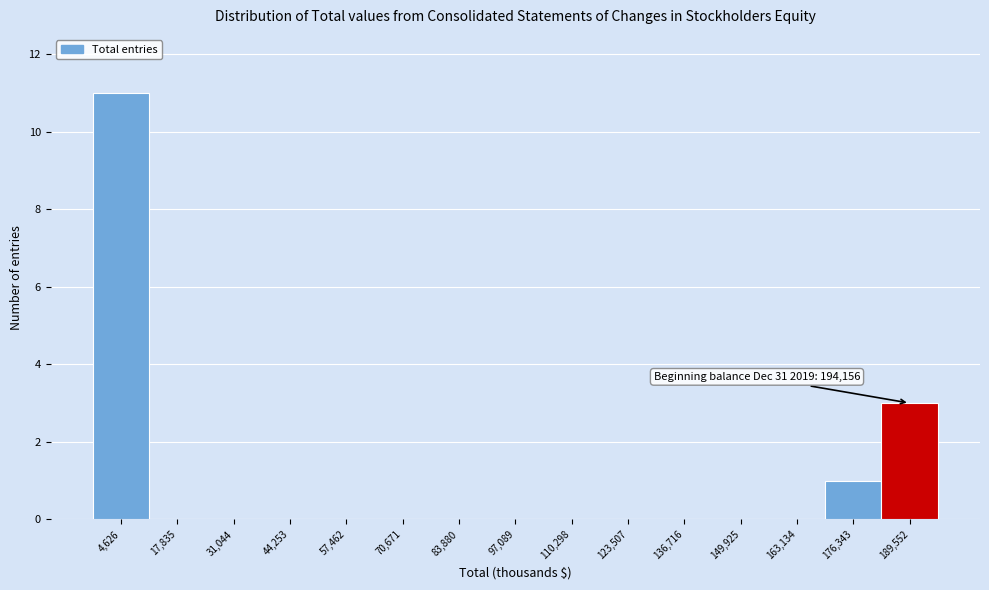

Over which range of the x-axis is the bar tallest?

-2000 to 12000